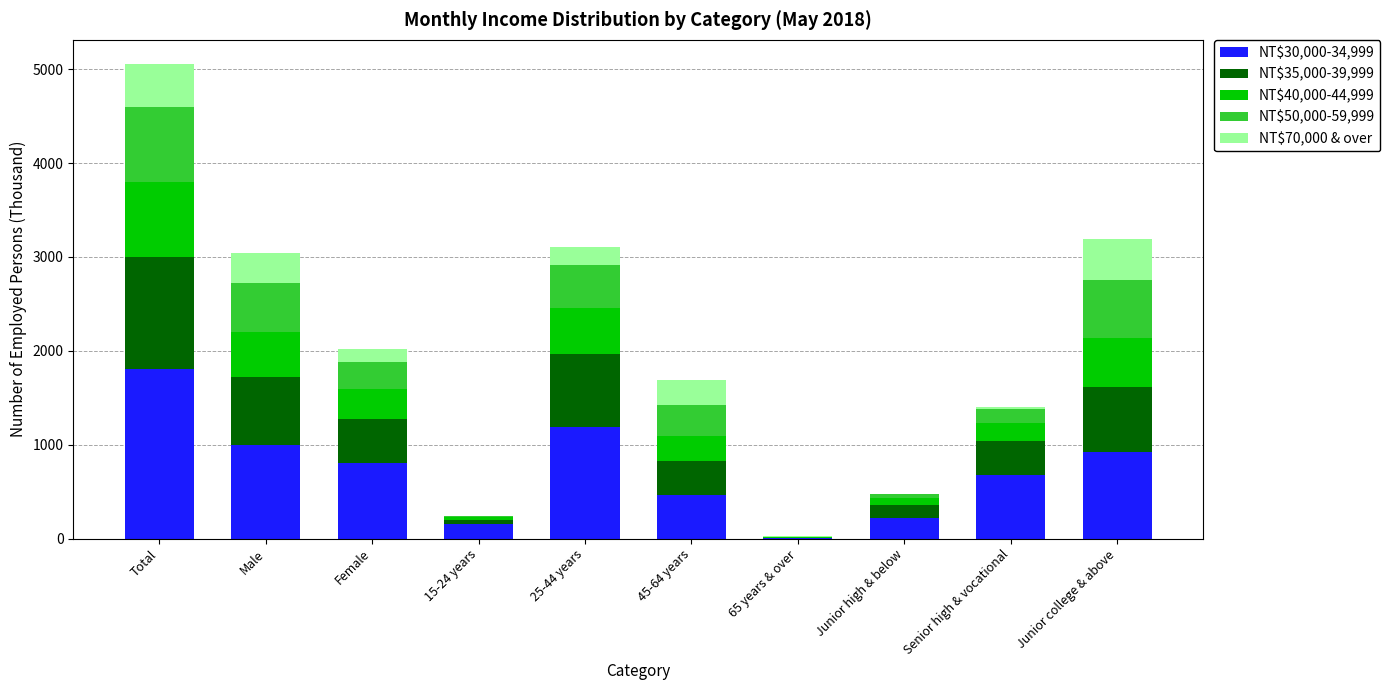

True or false: NT$30,000-34,999 has a value of 1242 at Total.

False